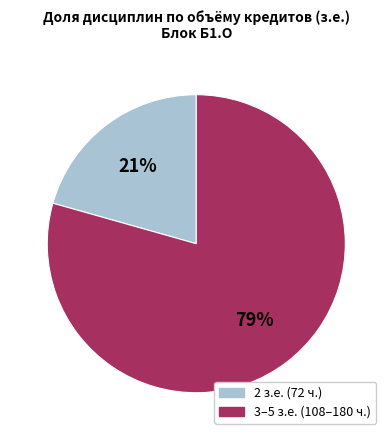

To the nearest percent, what is the average slice percentage?

50%